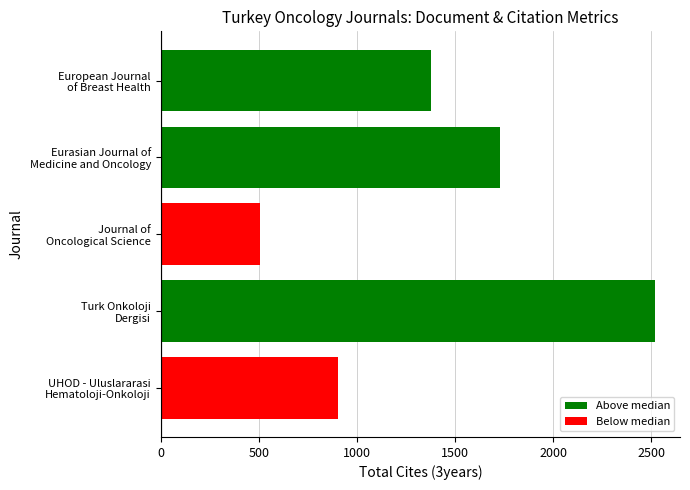

How many data points are less than 1379?

2